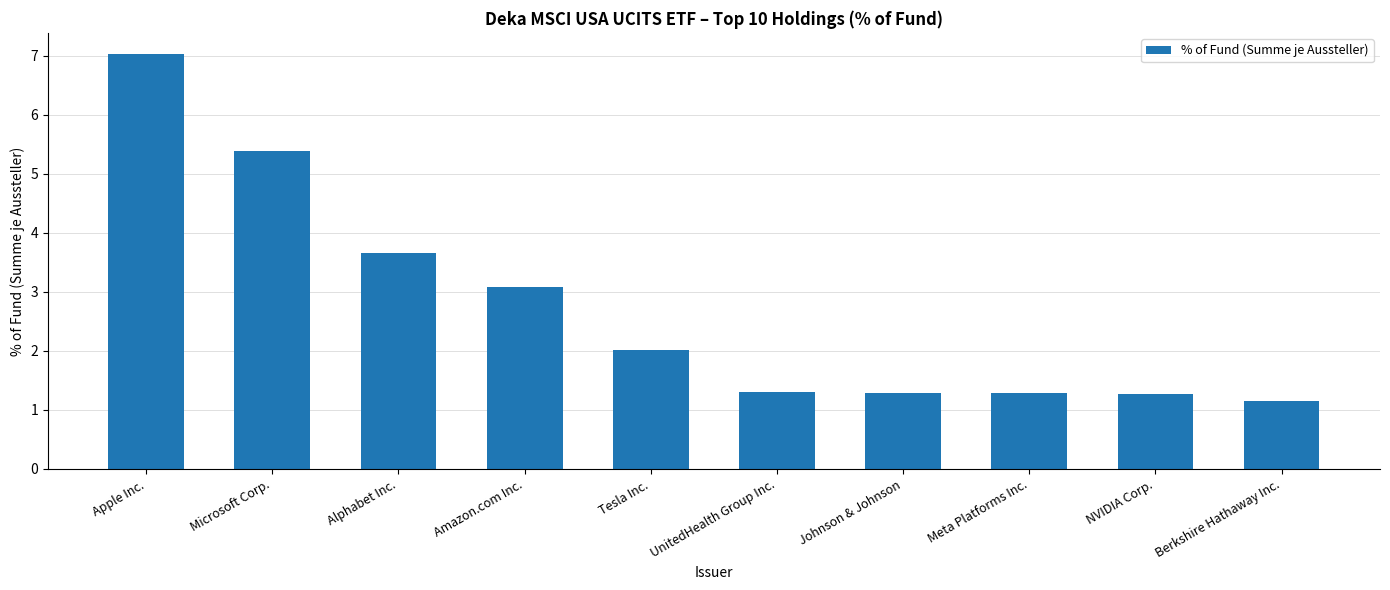

Reading left to right, what are all the values shown in this chart?

Apple Inc.=7.0	Microsoft Corp.=5.4	Alphabet Inc.=3.7	Amazon.com Inc.=3.1	Tesla Inc.=2.0	UnitedHealth Group Inc.=1.3	Johnson & Johnson=1.3	Meta Platforms Inc.=1.3	NVIDIA Corp.=1.3	Berkshire Hathaway Inc.=1.1